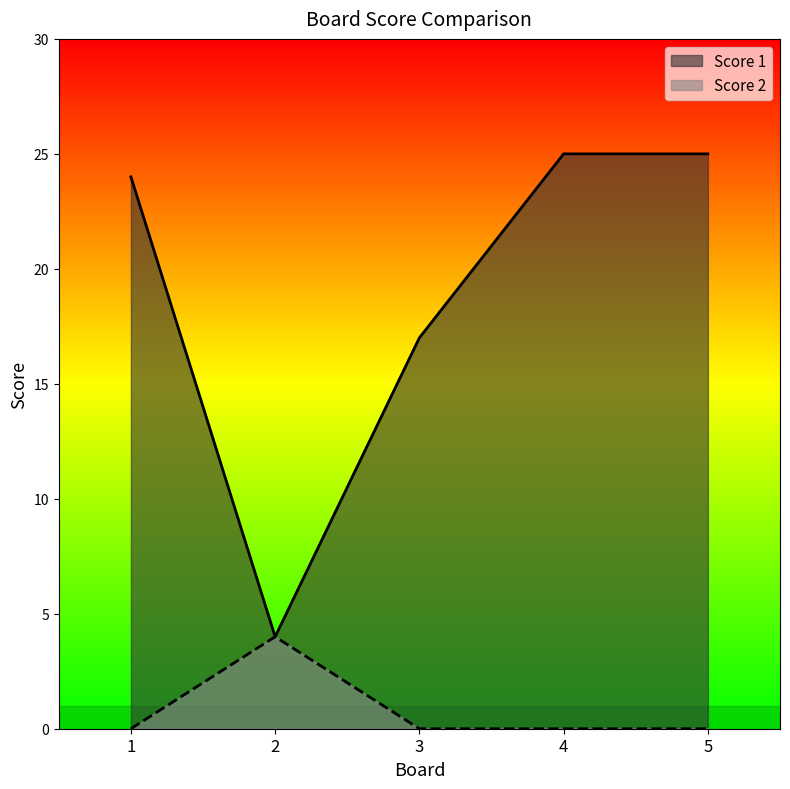

Is the value of Score 2 at 5 greater than the value of Score 1 at 2?

No